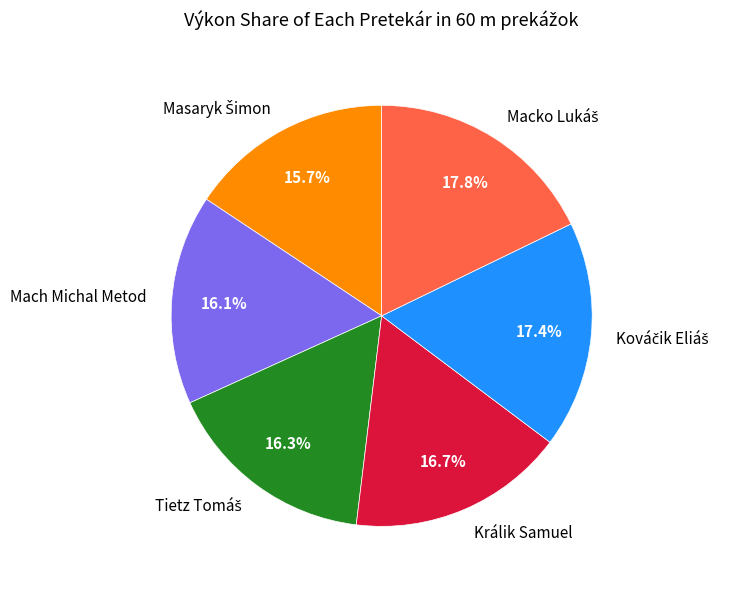

Is there any slice that represents more than half of the pie?

No